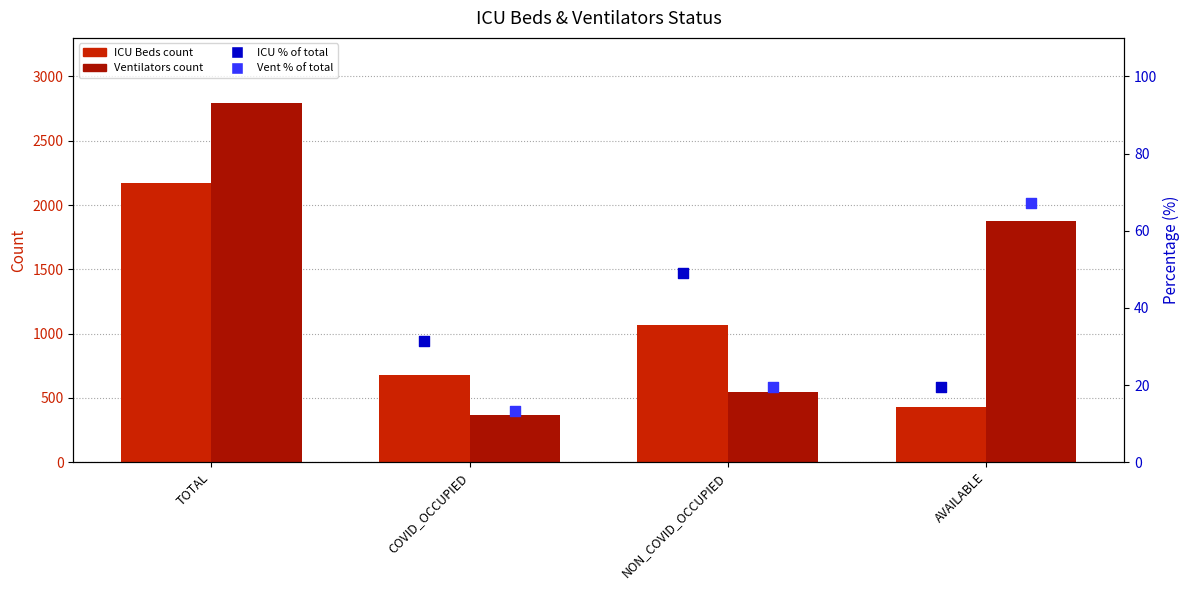

At how many categories does at least one series exceed 1778?

2